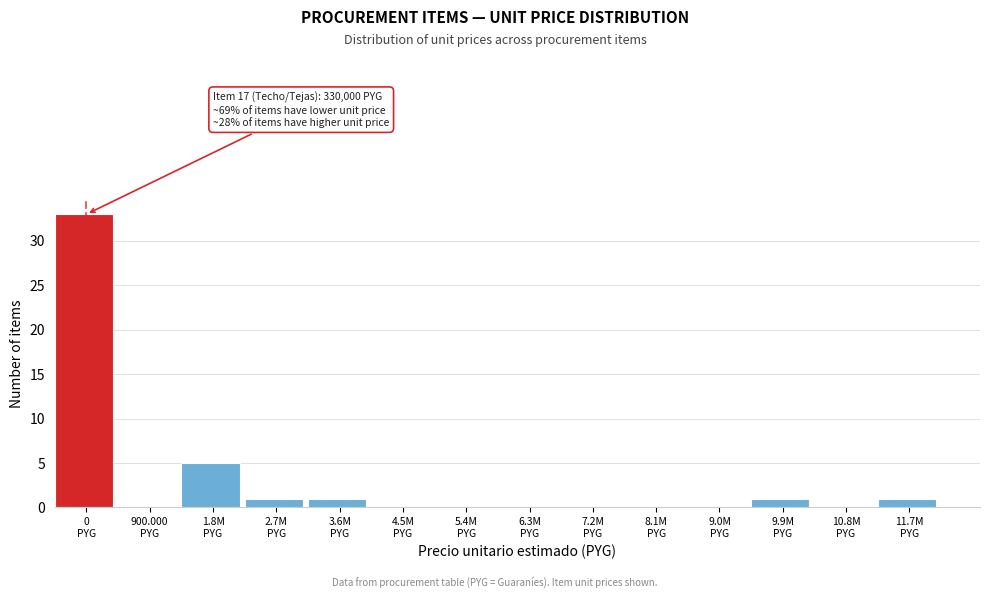

What is the maximum value shown in the chart?

33